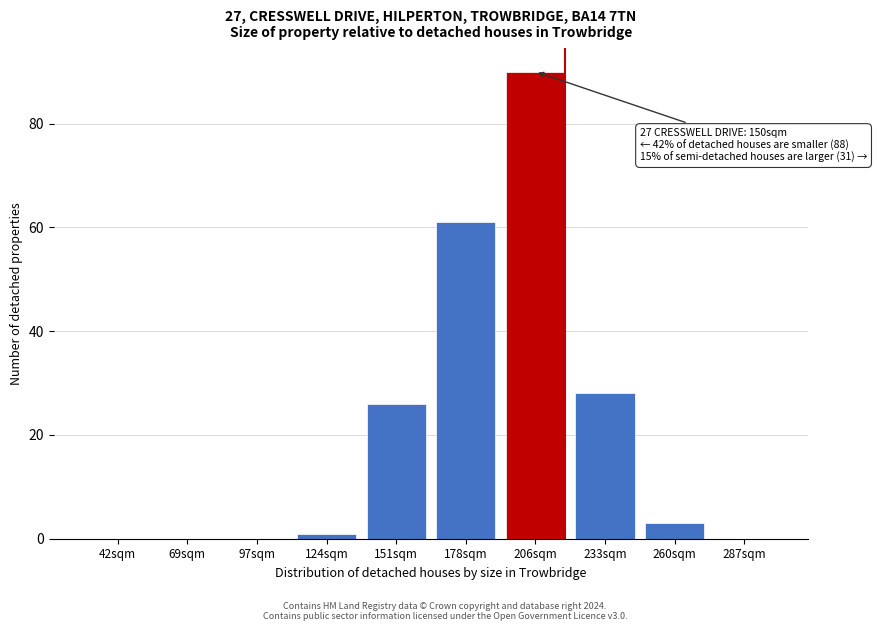

Reading left to right, transcribe all the data shown in this chart.

42sqm=0	69sqm=0	97sqm=0	124sqm=1	151sqm=26	178sqm=61	206sqm=90	233sqm=28	260sqm=3	287sqm=0